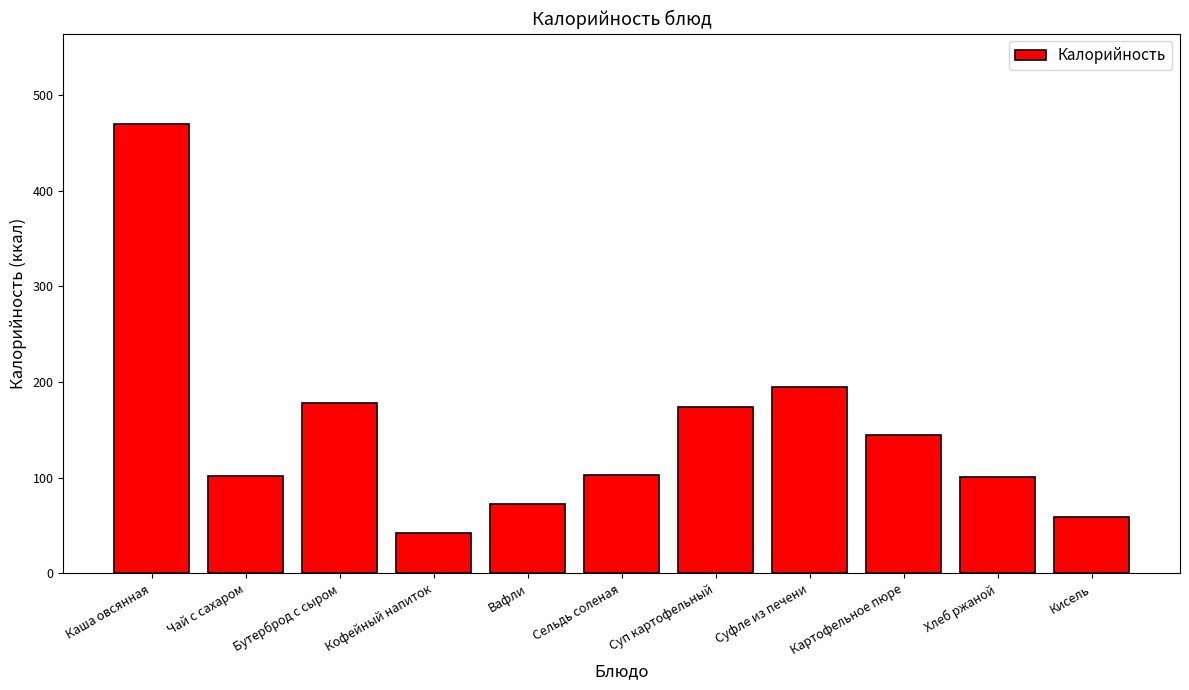

What is the change in value from Бутерброд с сыром to Хлеб ржаной?

-77.4